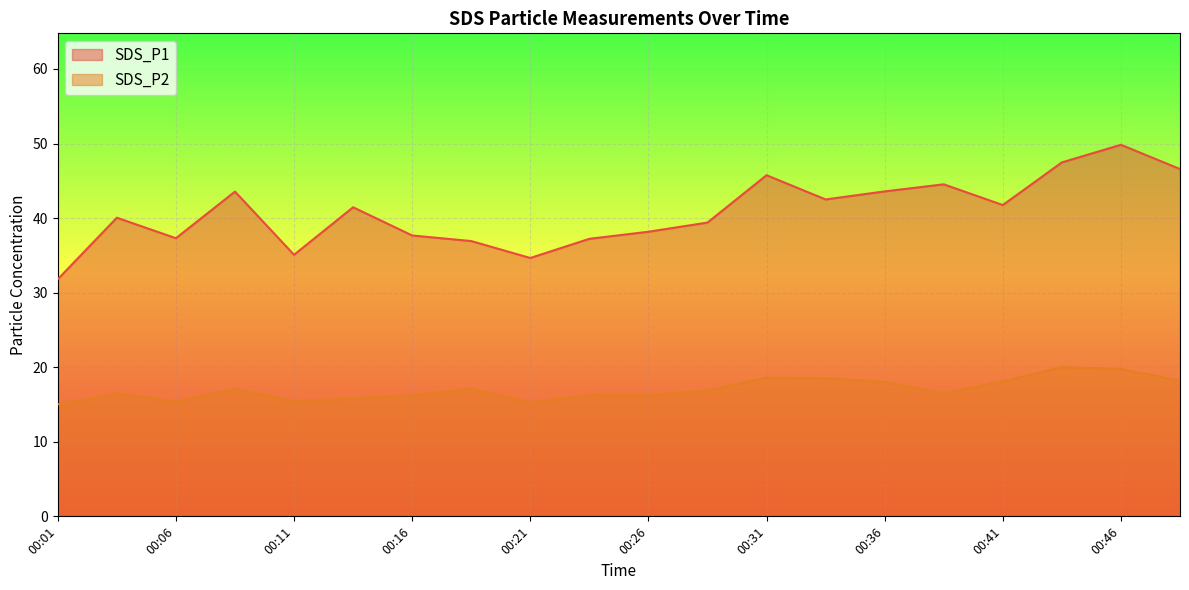

How many distinct data groups are displayed?

2